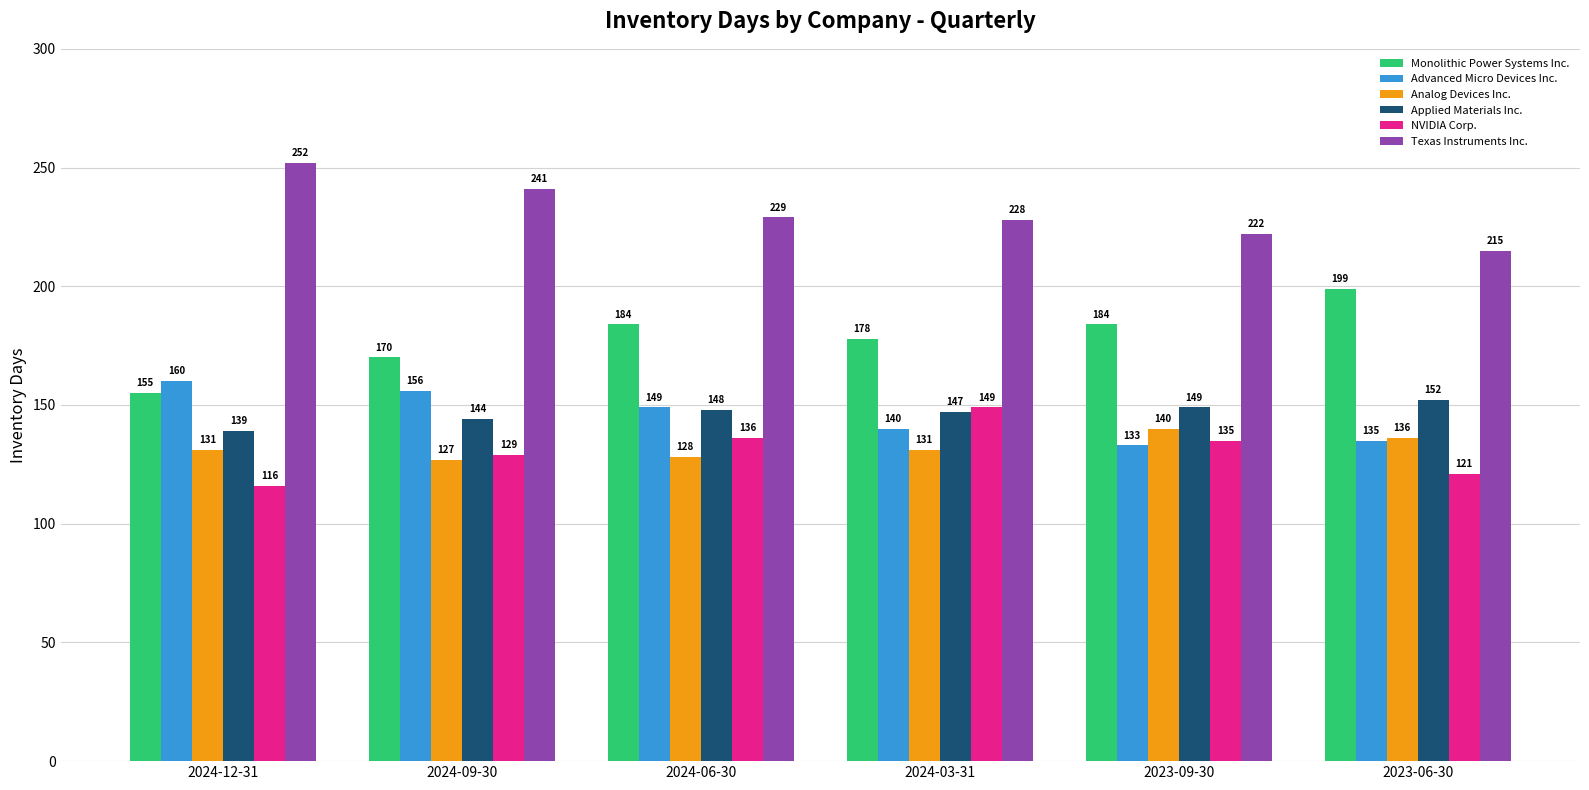

What is the smallest value displayed?

116